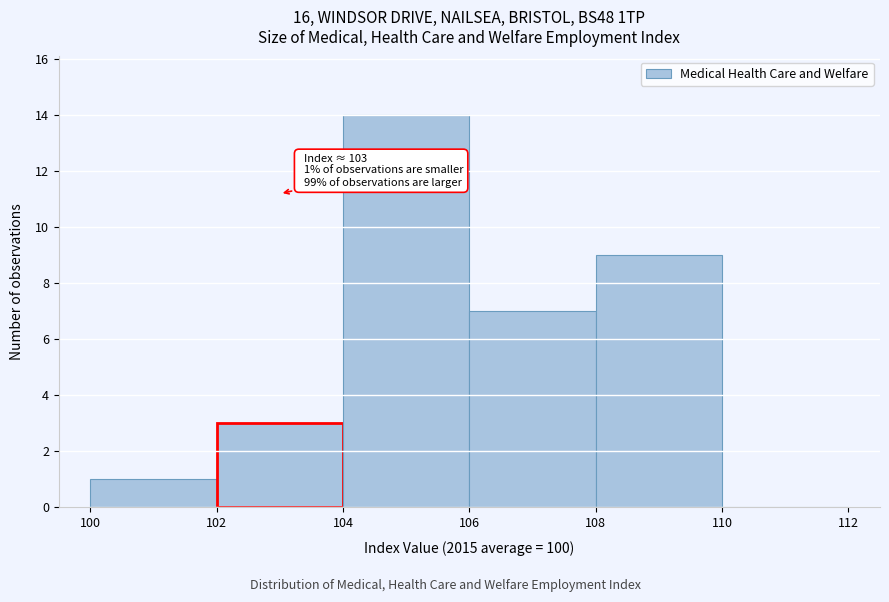

Over which range of the x-axis is the bar tallest?

104 to 106